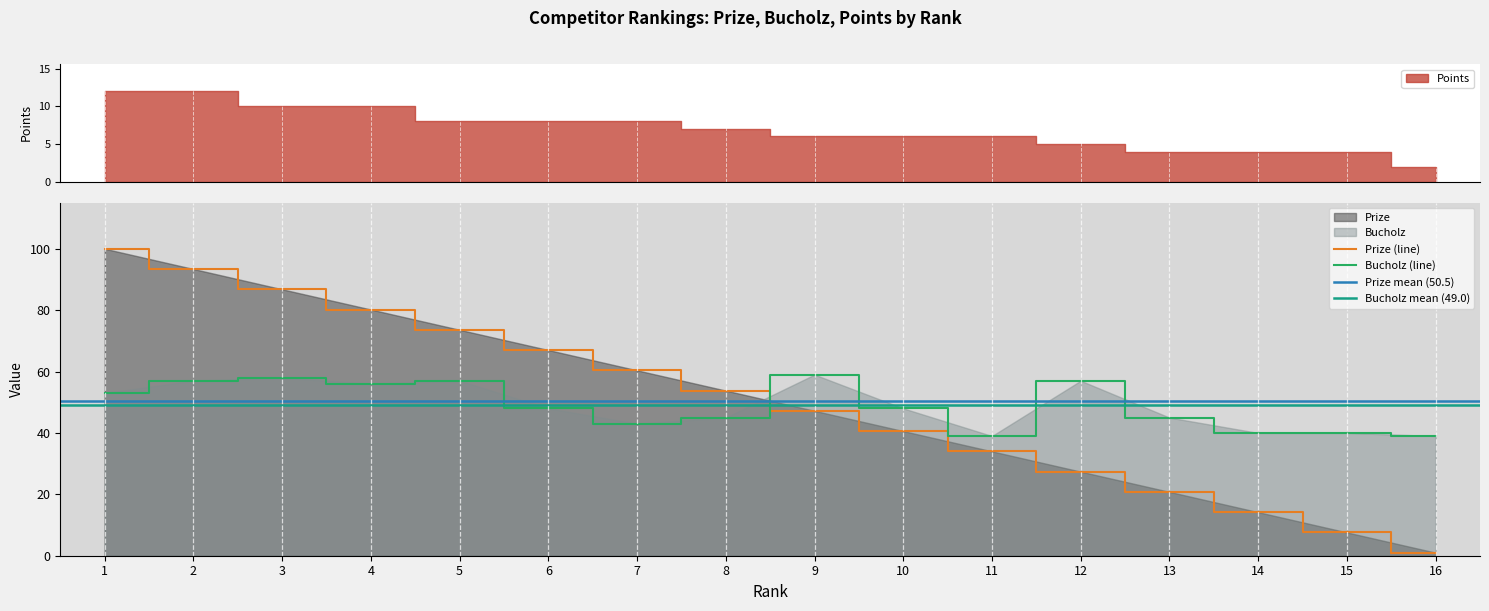

Between 2 and 8, which series saw the biggest shift?

Prize